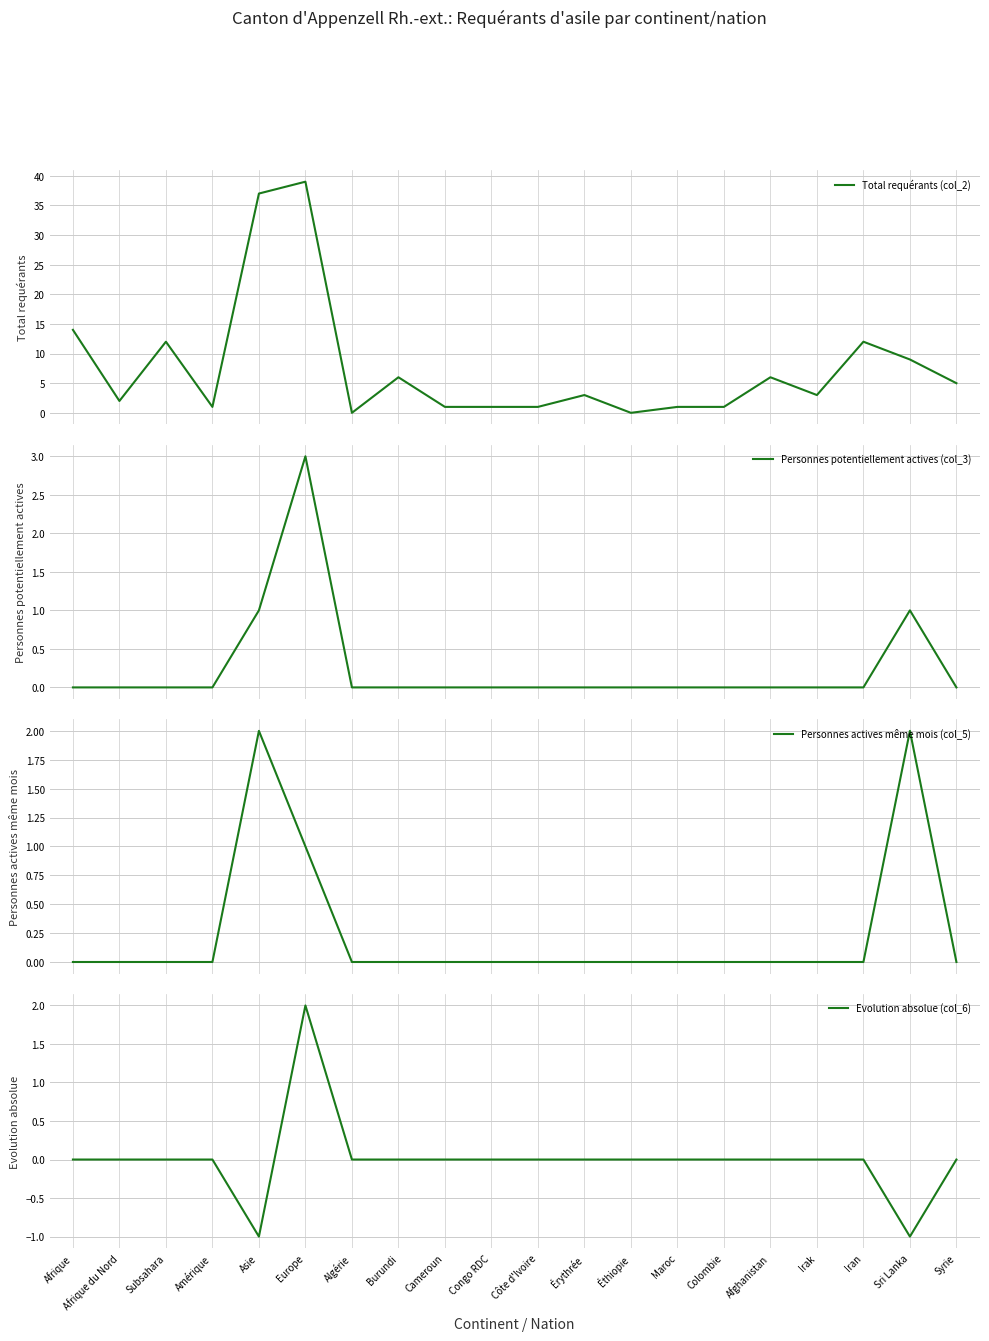

What is the total value across all series at Maroc?

1